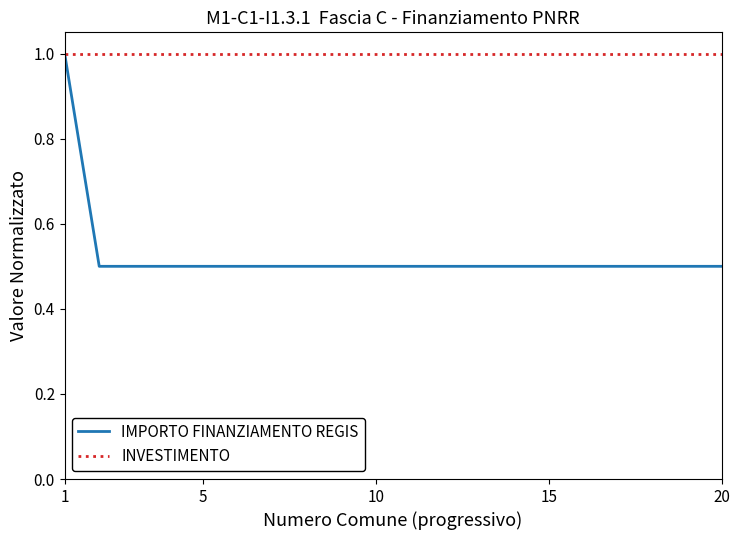

At how many categories does at least one series exceed 0?

20